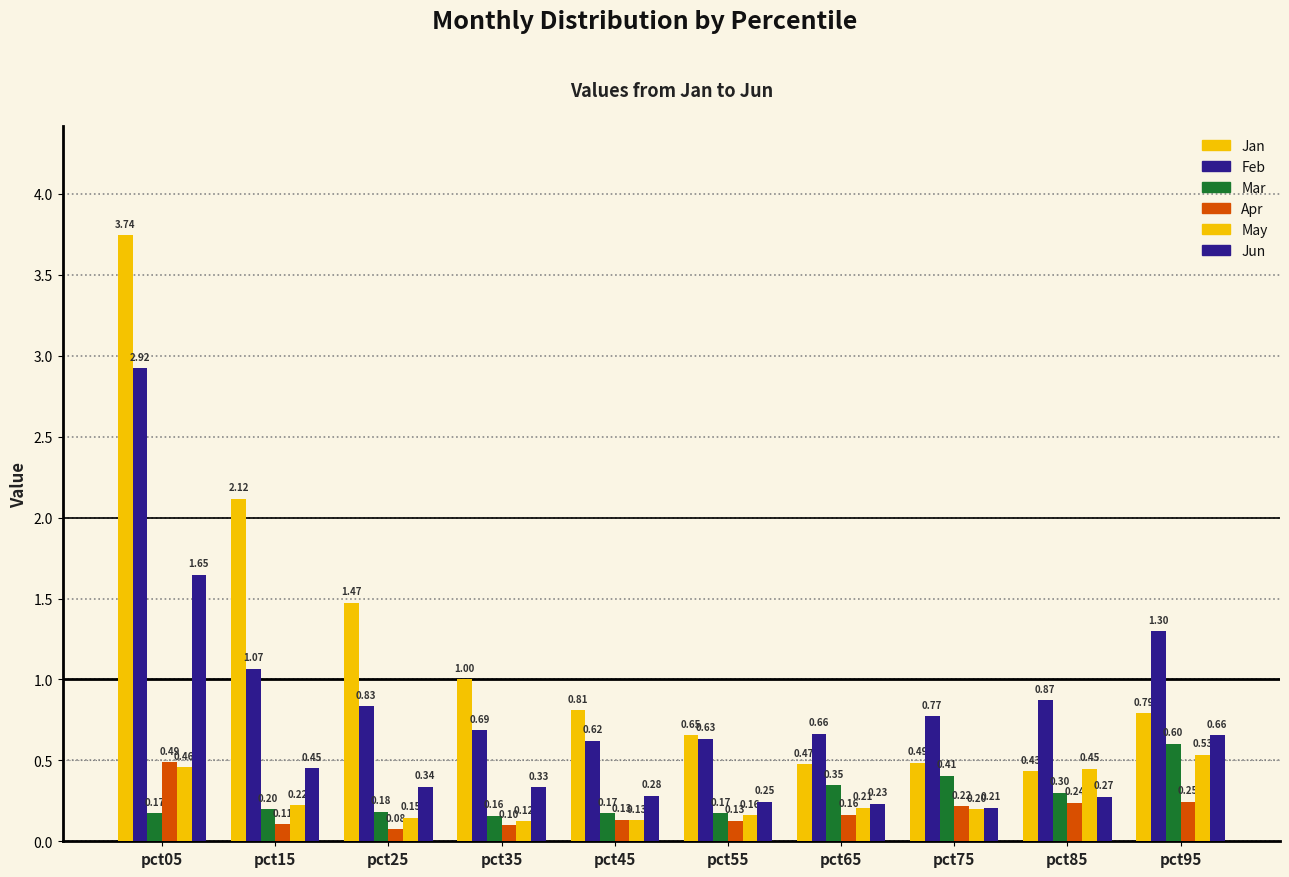

Count the number of data series in this chart.

6